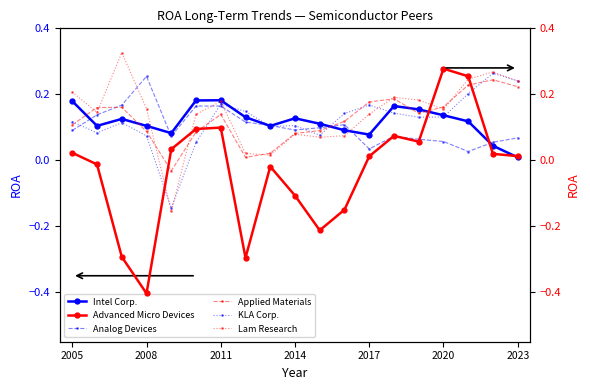

What is the difference between the maximum and minimum values in the Intel Corp. series?

0.2